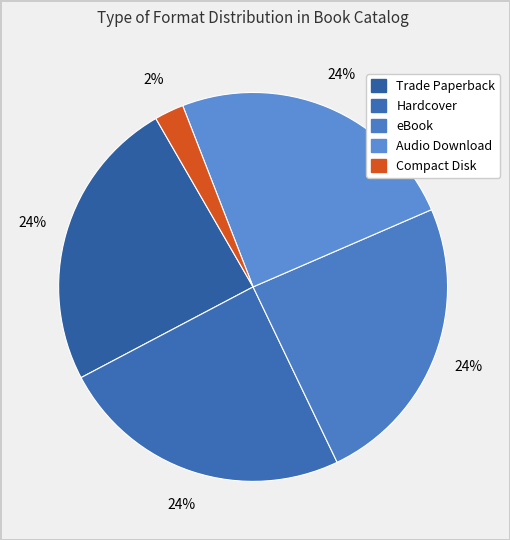

Does Compact Disk represent more than half of the total?

No